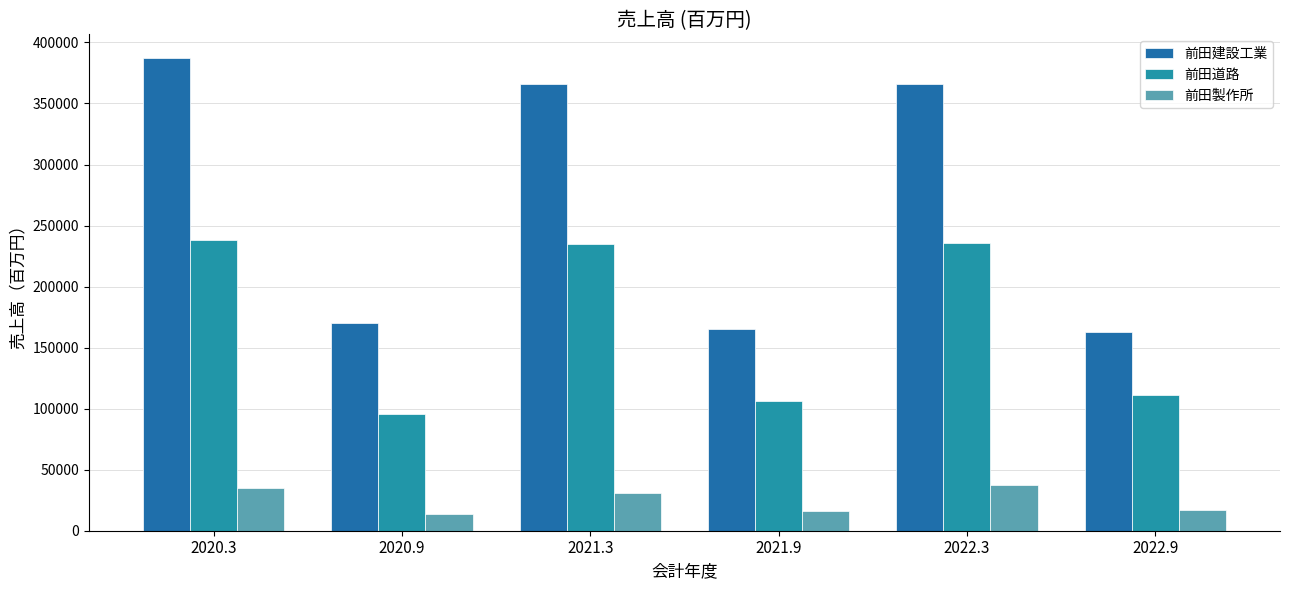

How many bars are there in total?

18